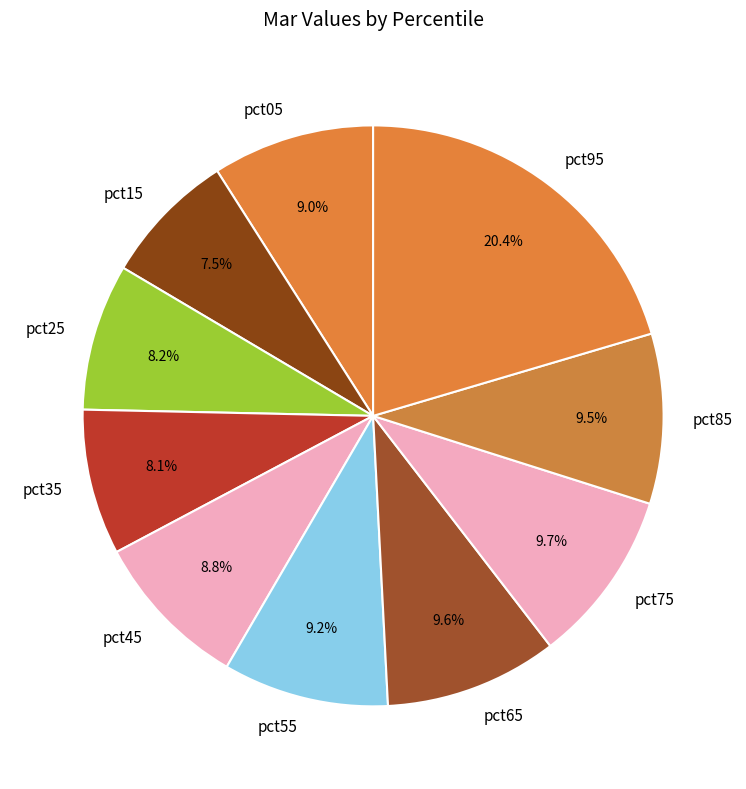

Which slice is the smallest?

pct15